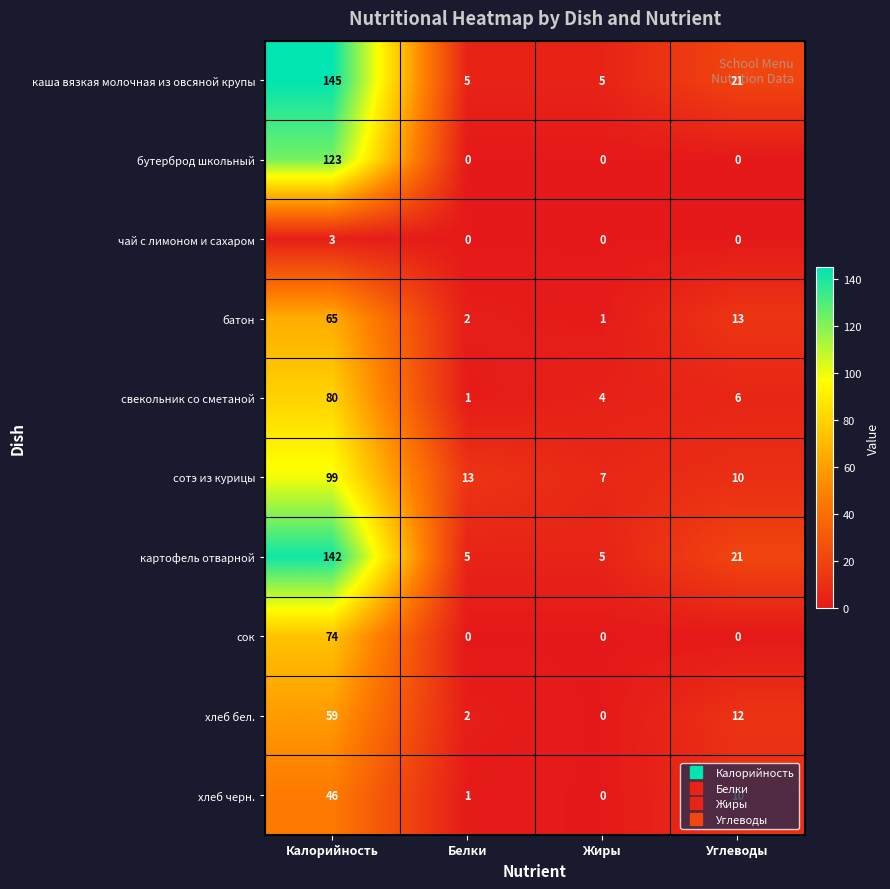

The хлеб черн. series shows 46 at Калорийность. True or false?

True